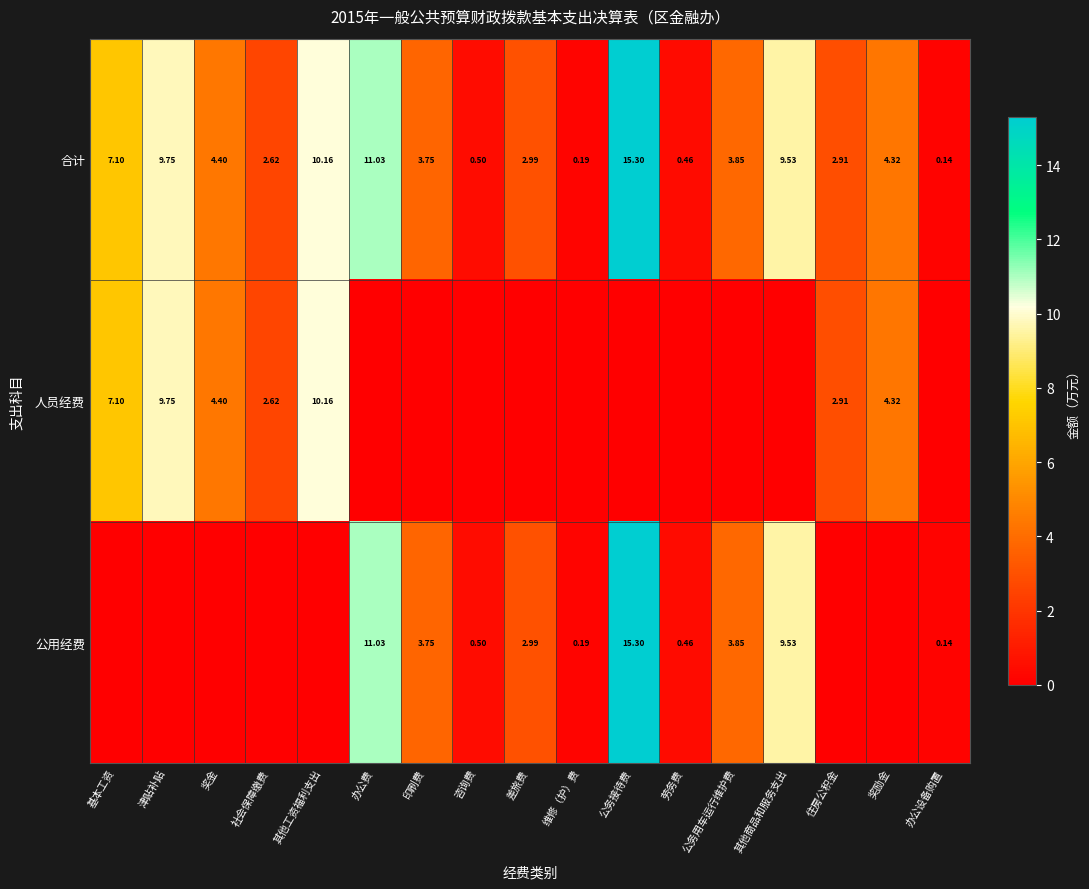

Rank the categories by 合计 value from lowest to highest.

办公设备购置, 维修（护）费, 劳务费, 咨询费, 社会保障缴费, 住房公积金, 差旅费, 印刷费, 公务用车运行维护费, 奖励金, 奖金, 基本工资, 其他商品和服务支出, 津贴补贴, 其他工资福利支出, 办公费, 公务接待费